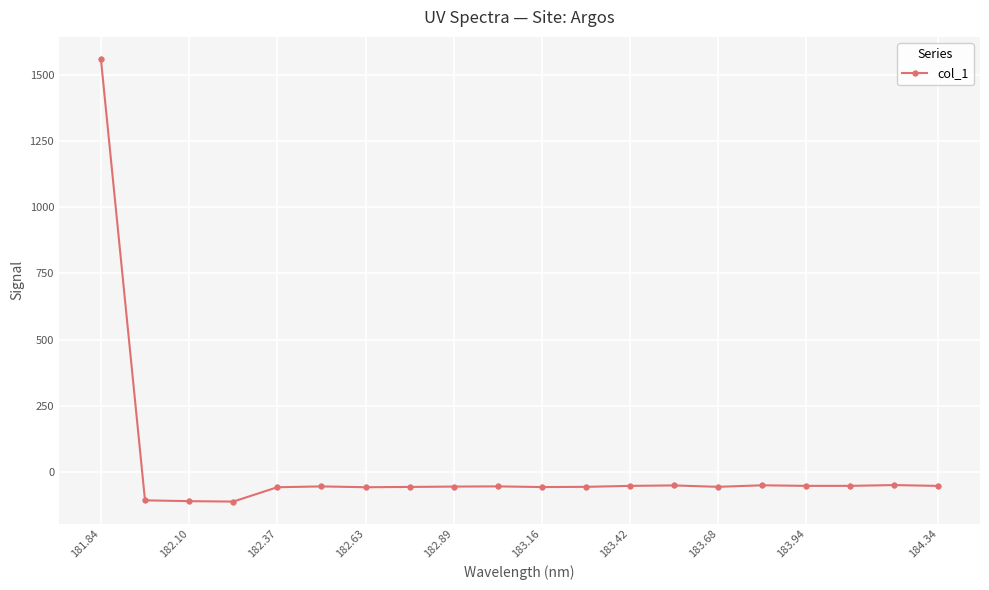

What is the sum of all values?

362.7